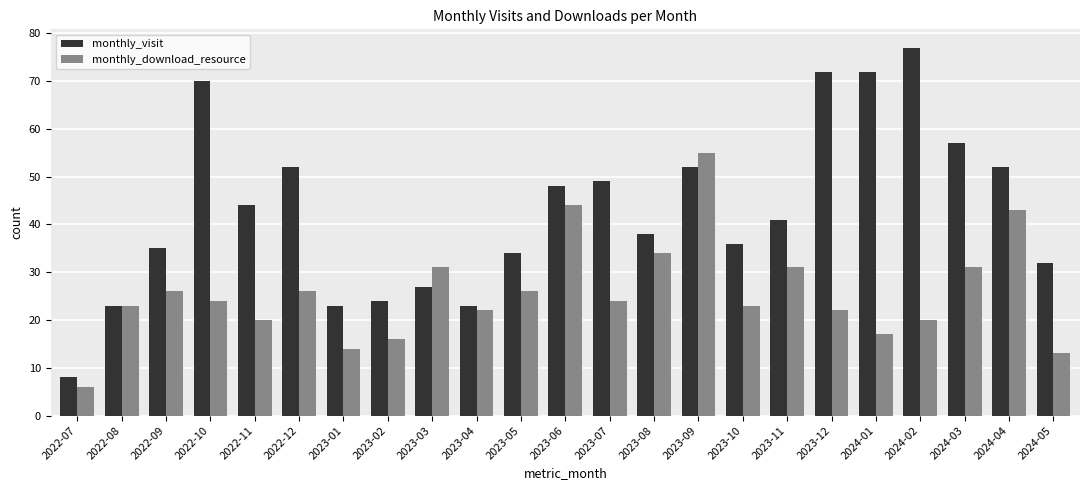

What position from the left is 2023-02?

8